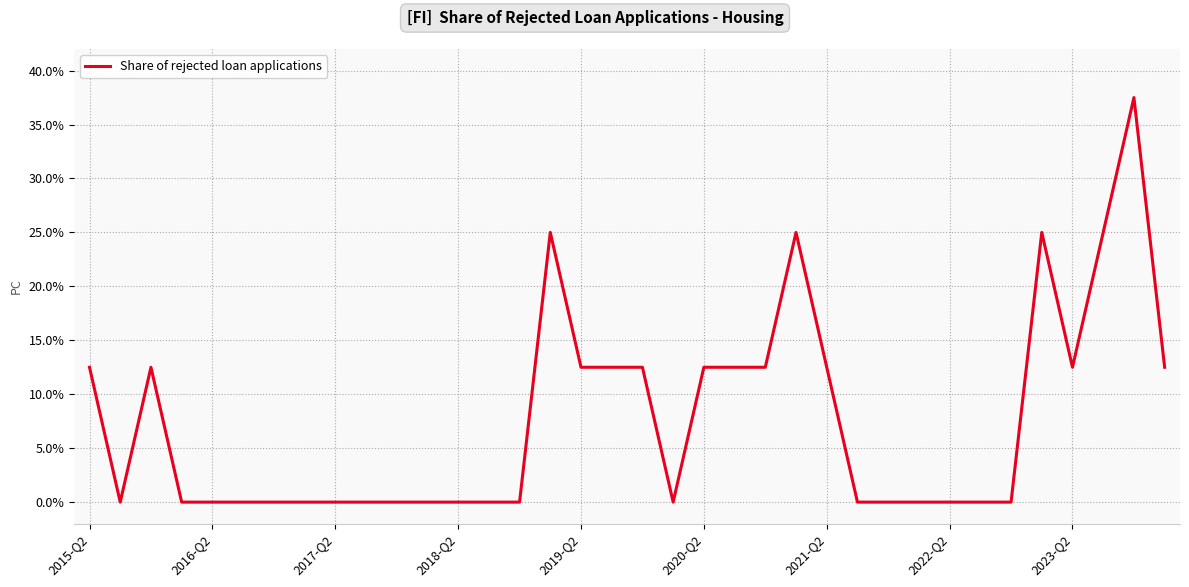

What is the difference between the maximum and minimum values?

37.5